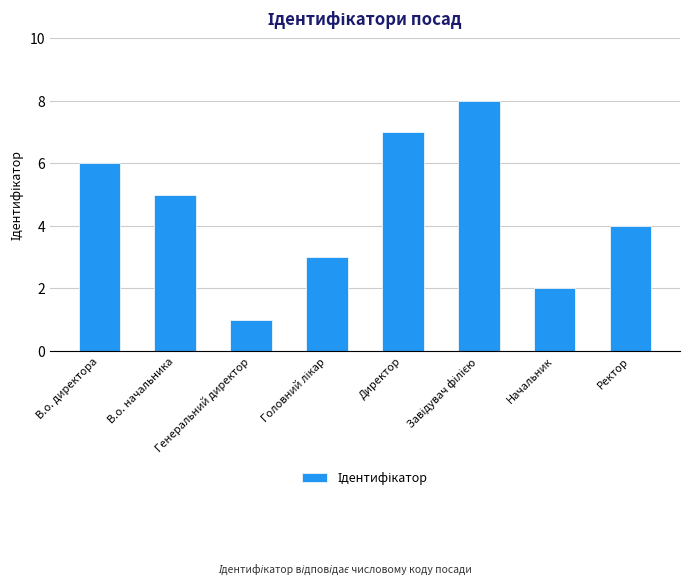

What is the difference between the maximum and minimum values?

7